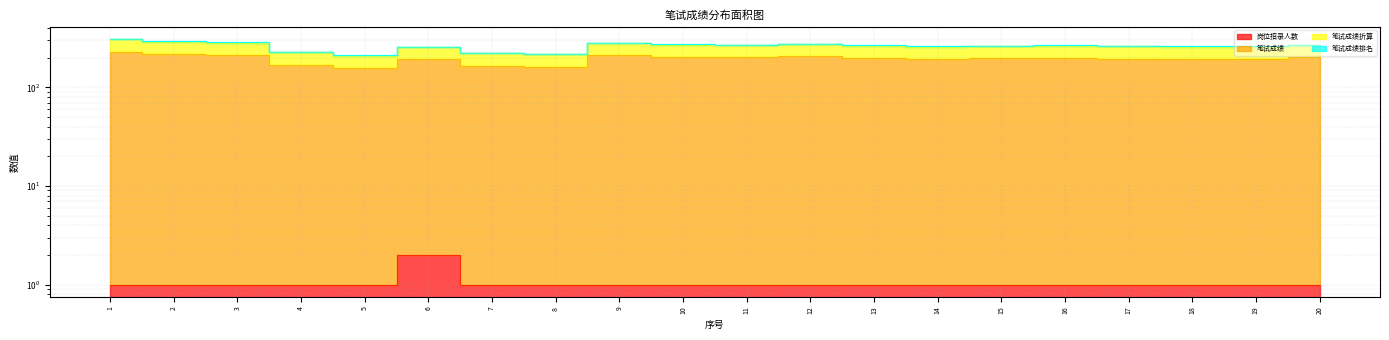

What is the value of the 笔试成绩折算 point at the 12th from the left?

207.0